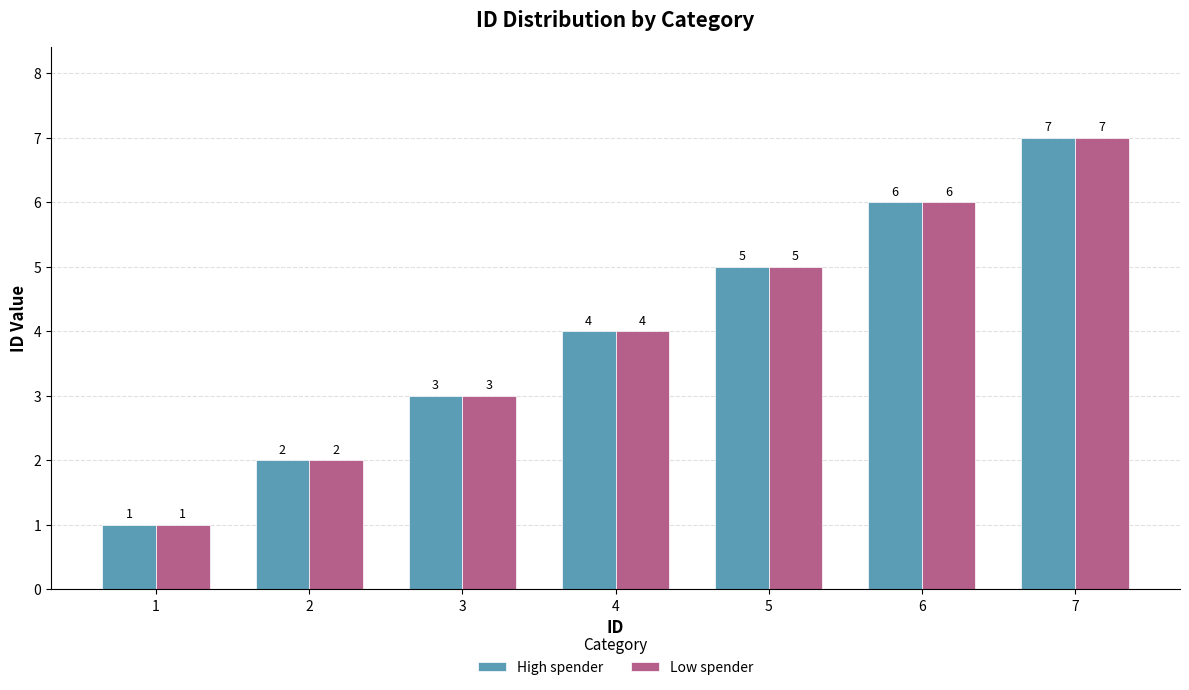

Reading right to left, extract all data points from this chart.

High spender: 7=7	6=6	5=5	4=4	3=3	2=2	1=1
Low spender: 7=7	6=6	5=5	4=4	3=3	2=2	1=1